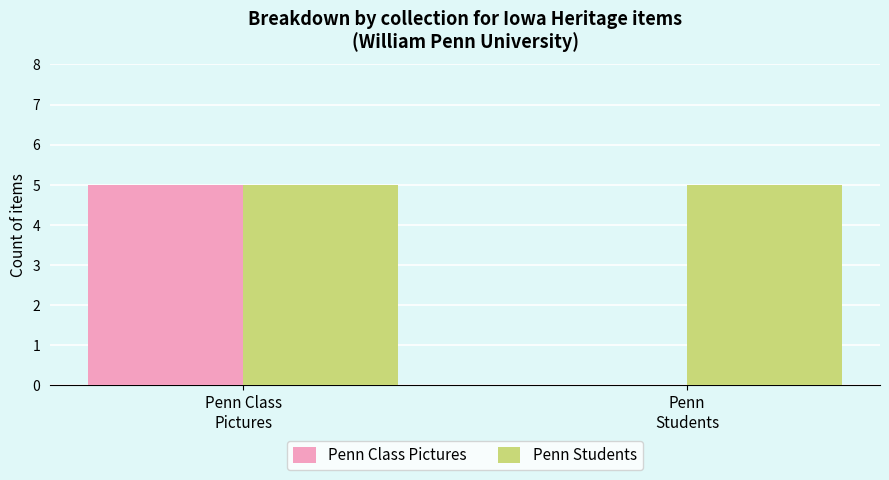

What is the sum of all Penn Students values?

10